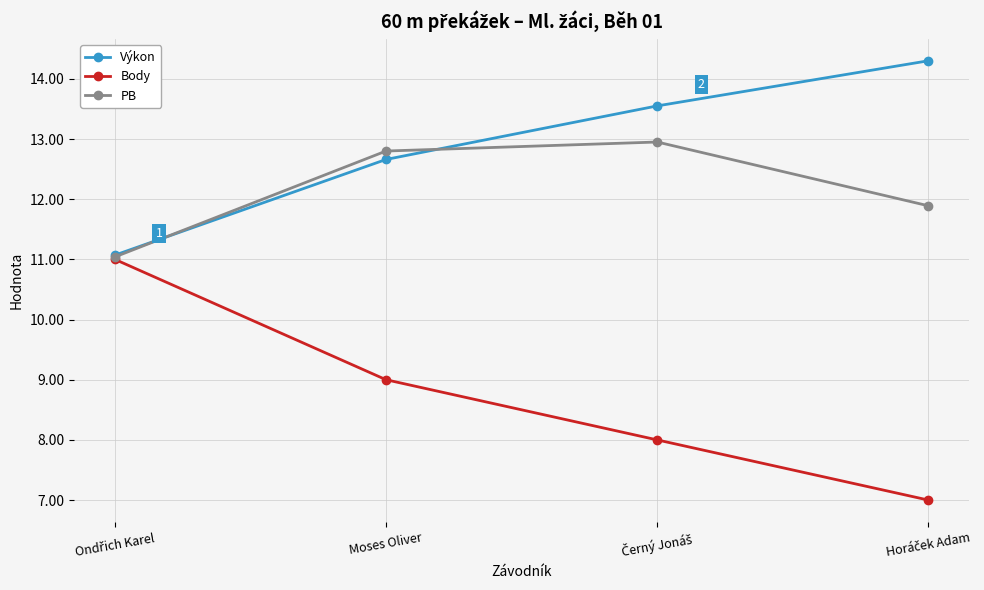

Which series has the largest total across all categories?

Výkon